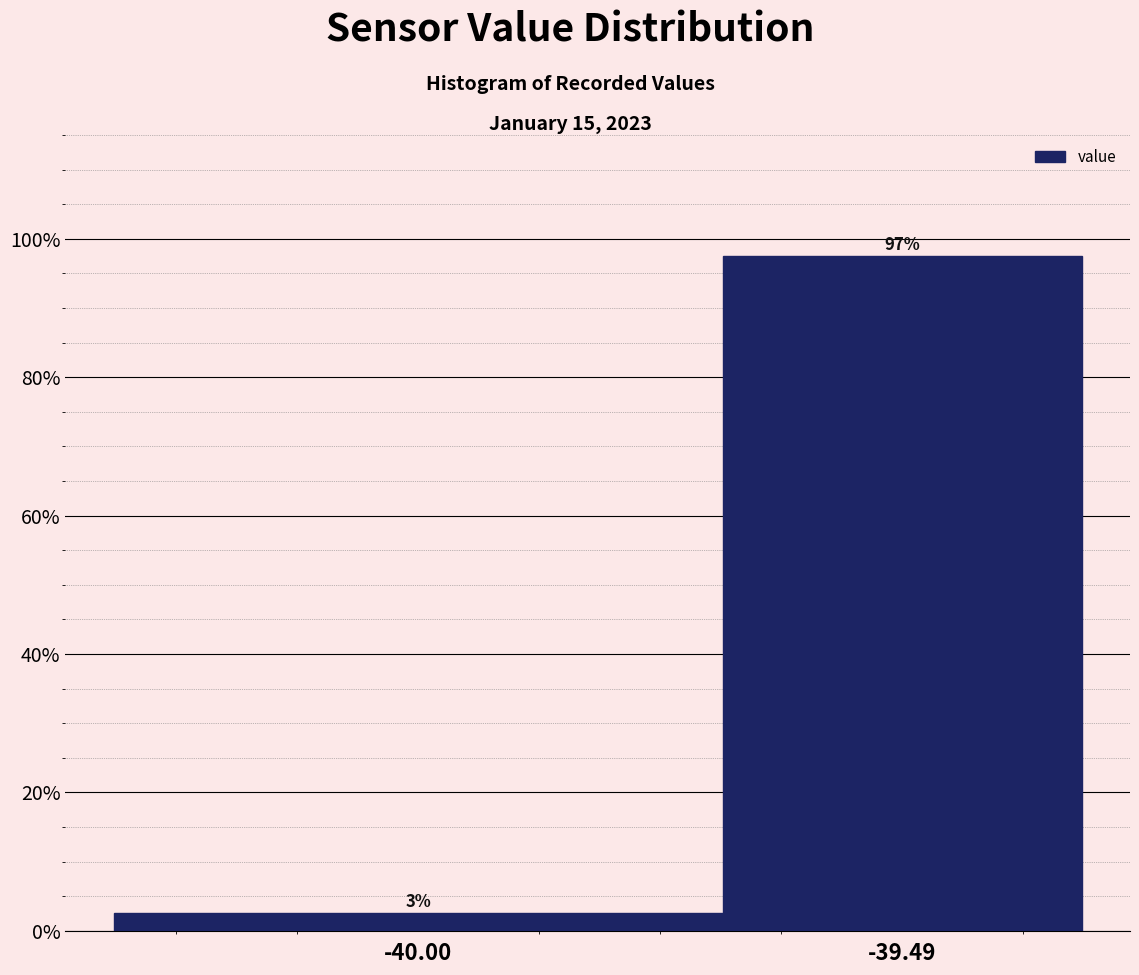

Rank the categories by value from lowest to highest.

-40.00, -39.49